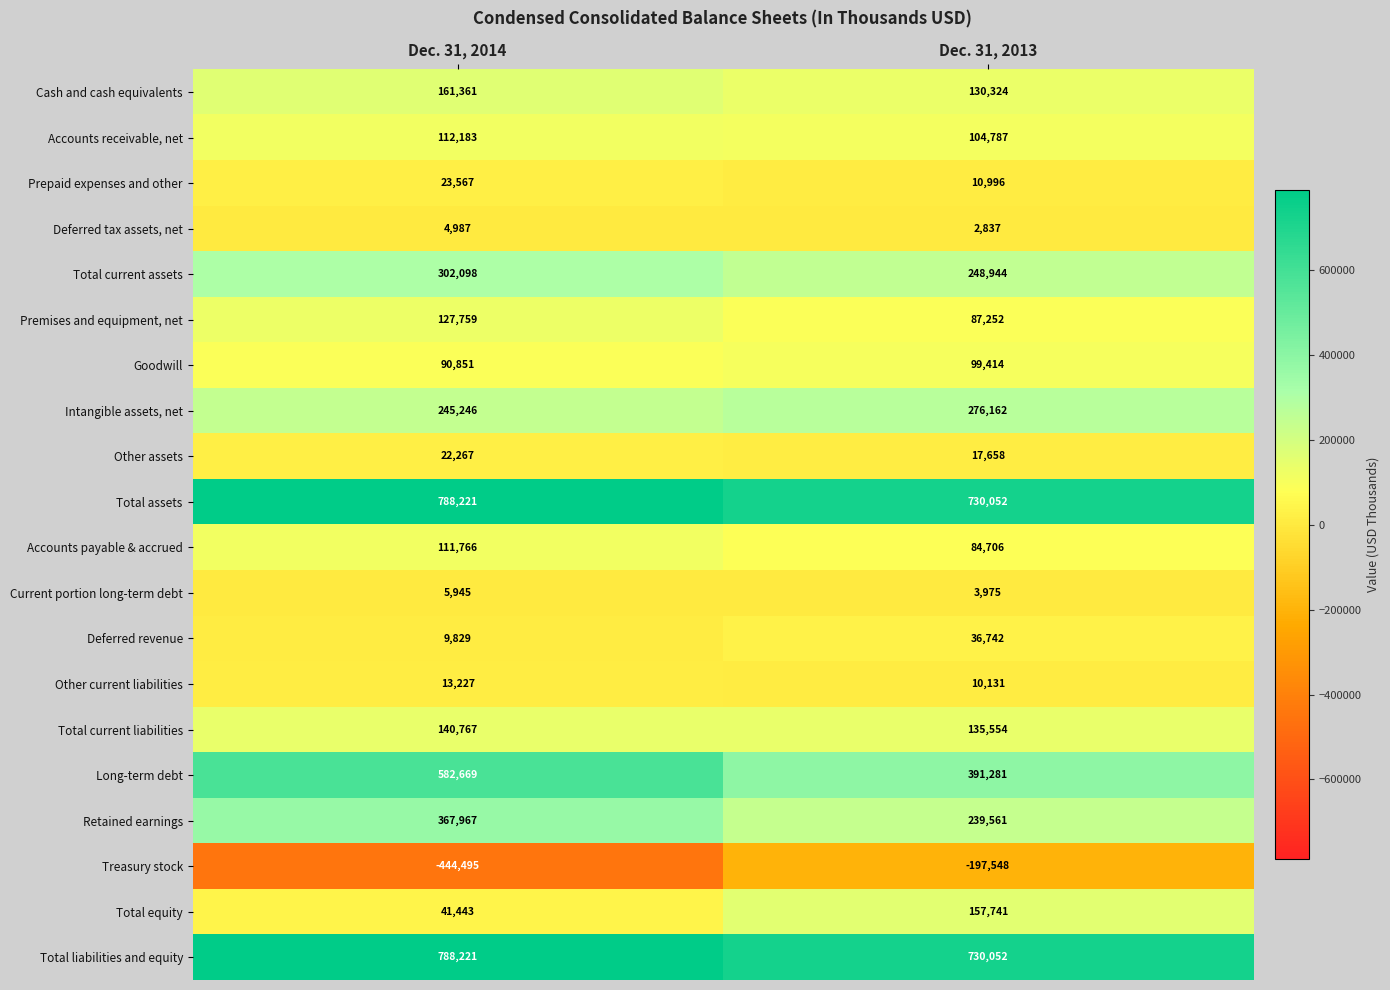

What is the average value of the Accounts receivable, net series?

108485